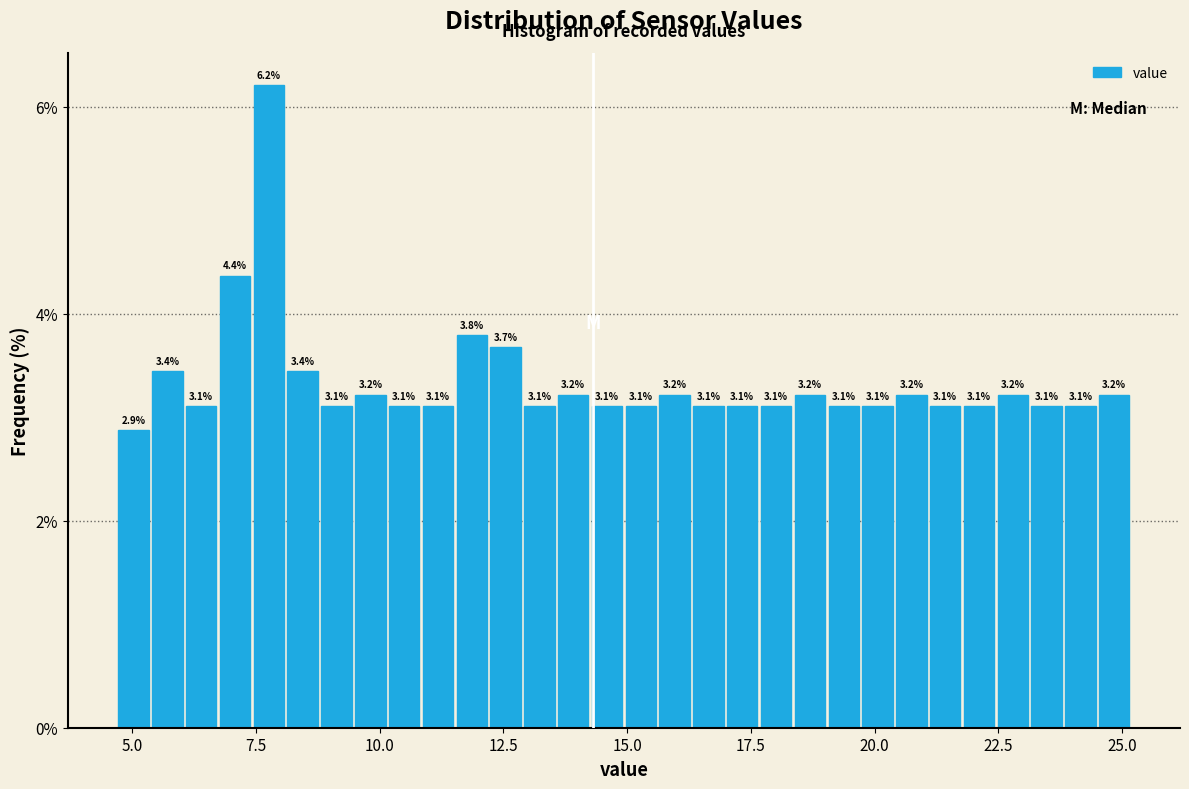

Around what value on the x-axis is the tallest bar? Give the approximate position of its centre, as read against the axis.

8.0